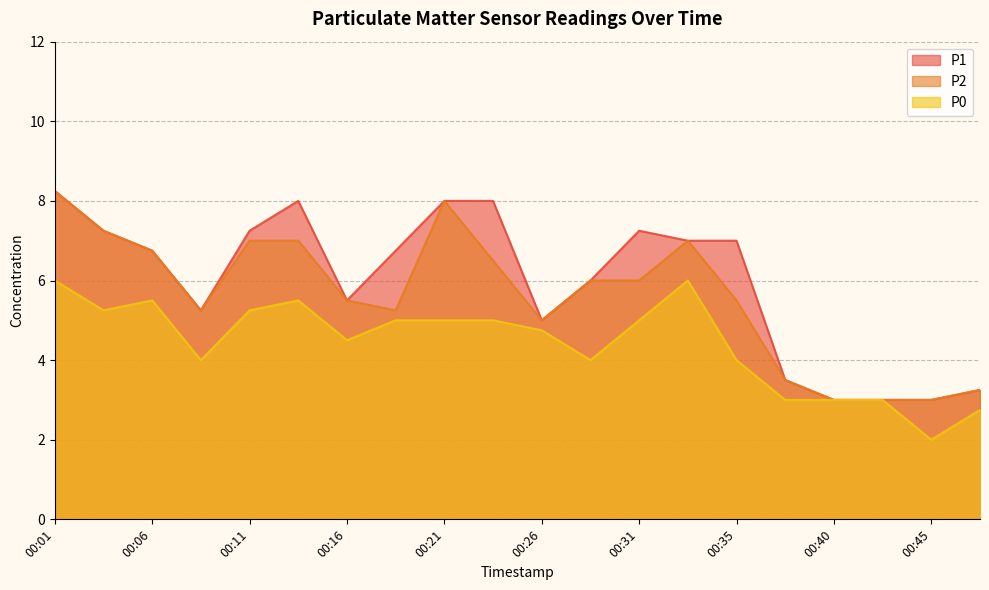

In P2, how many points are lower than both neighbors (excluding endpoints)?

3